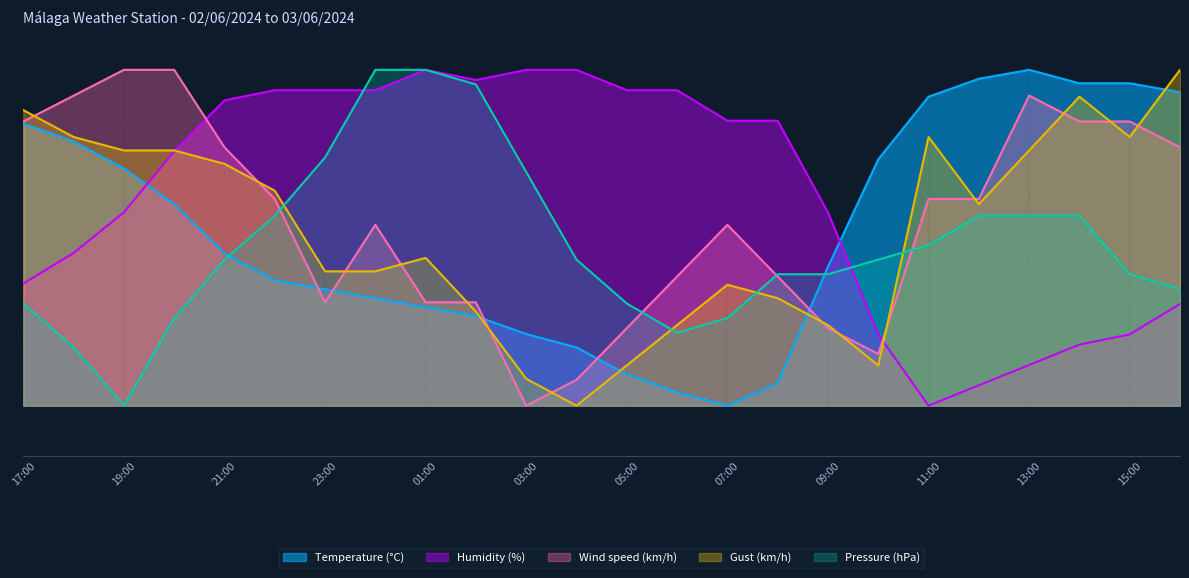

How many values in the Gust (km/h) series exceed 60?

11